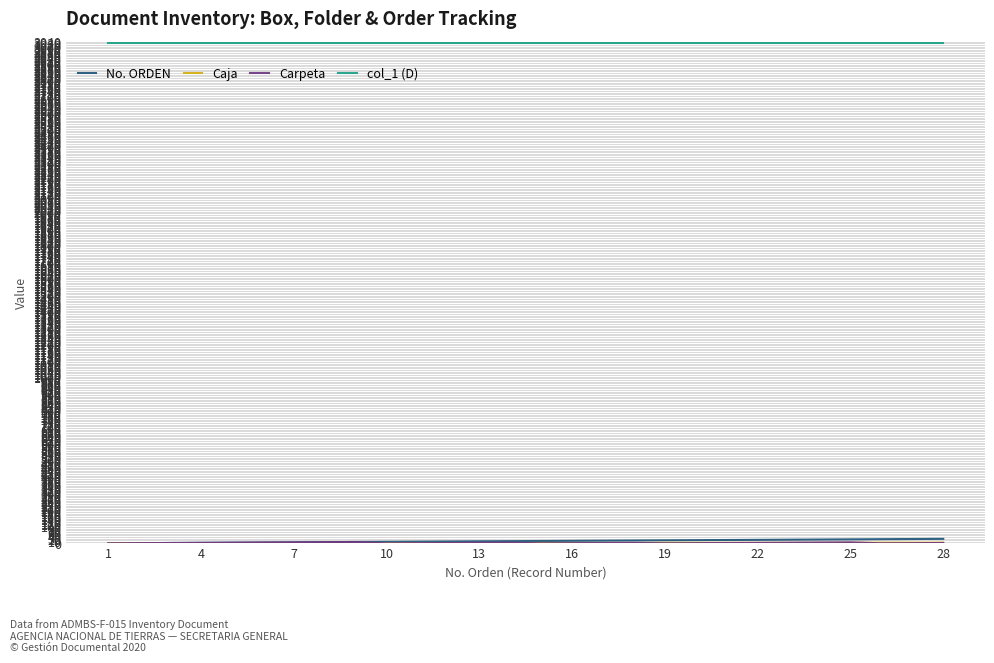

How many series are shown in this chart?

4